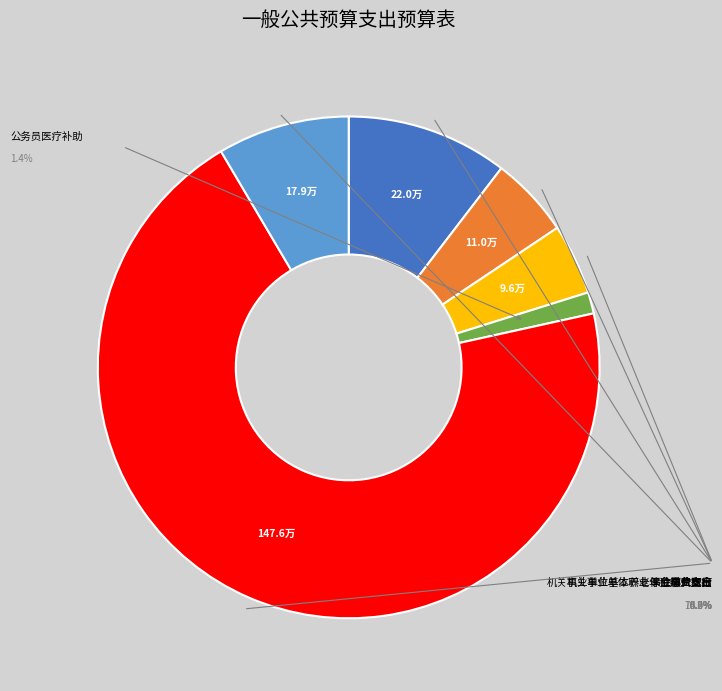

To the nearest percent, what is the difference between the 机关事业单位基本养老保险缴费支出 and 事业运行 slice percentages?

60%